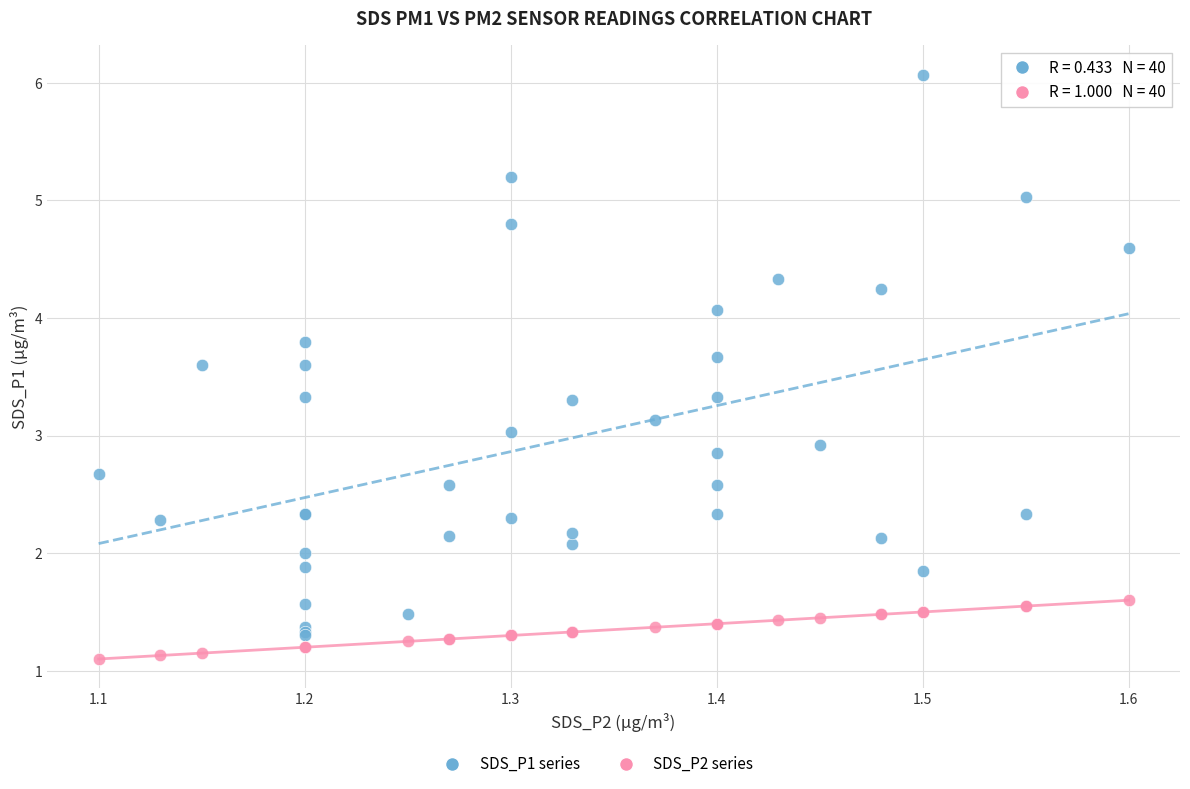

Which series contains the highest Y value?

SDS_P1 series